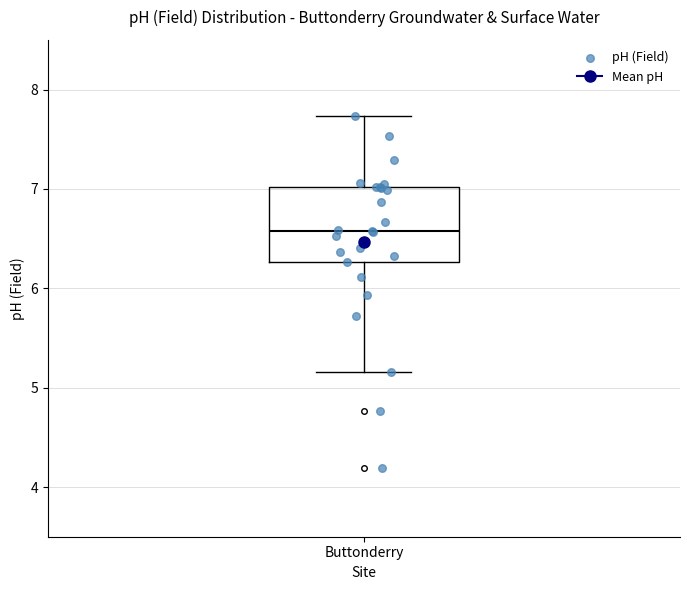

Where is the lower edge of the box for Buttonderry on the y-axis? The values are not printed on the chart, so give them approximately, as read against the axis.

6.3